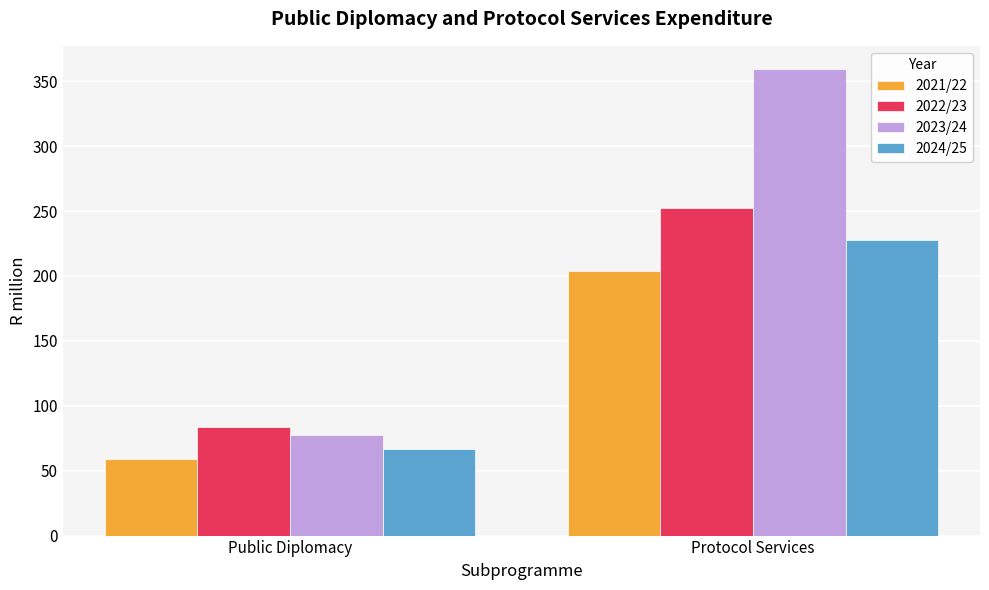

Which series changed the most between Public Diplomacy and Protocol Services?

2023/24